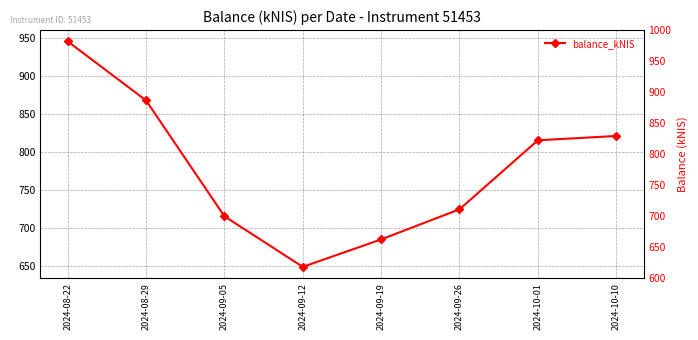

At which label is the value closest to 797?

2024-10-01